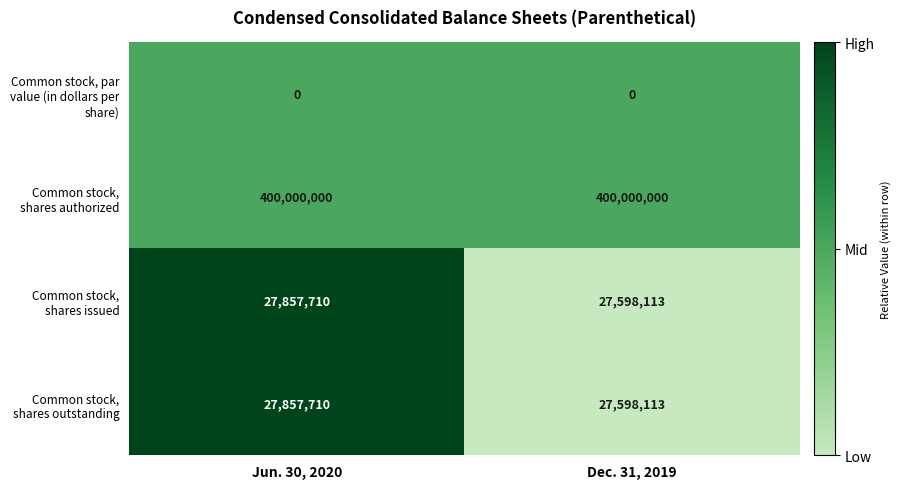

Which series has the largest total across all categories?

Common stock, shares authorized